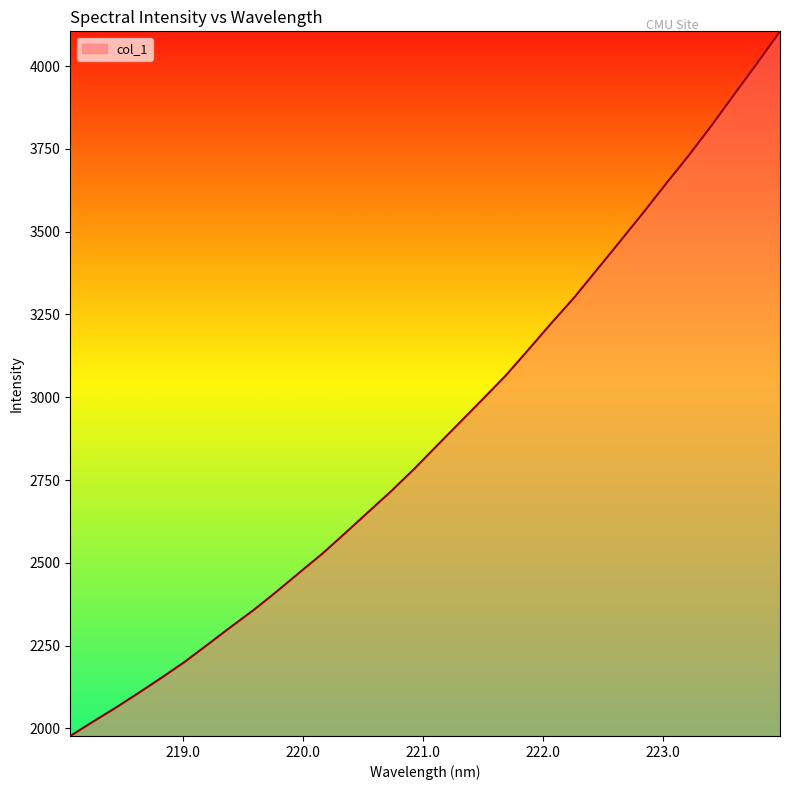

How many lines are shown in the chart?

1